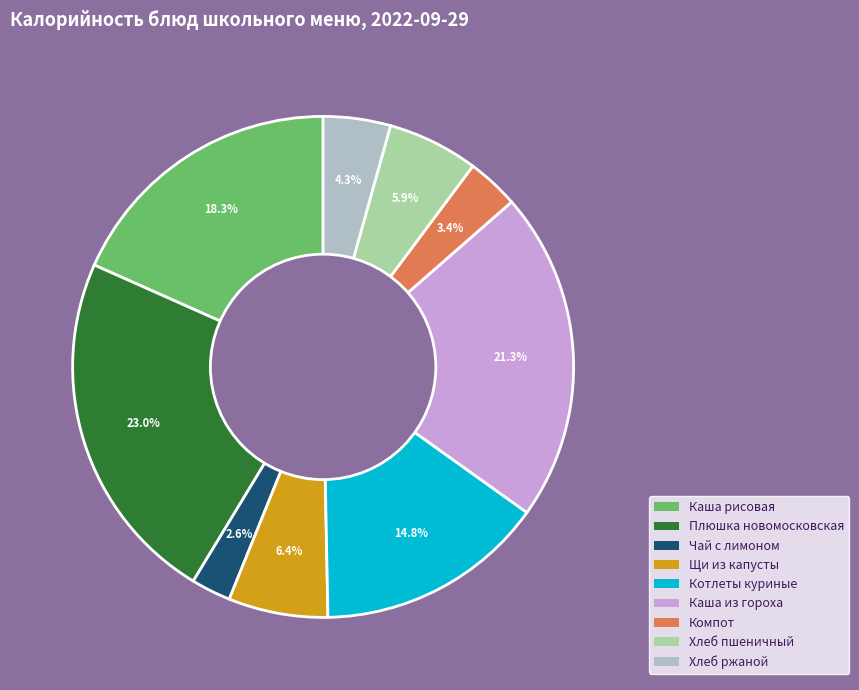

Which slice is the smallest?

Чай с лимоном